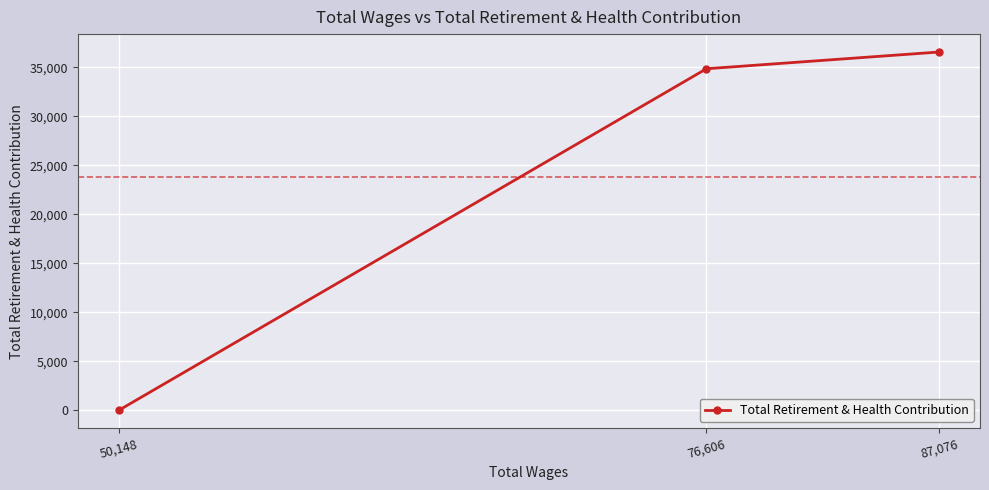

Reading right to left, transcribe all the data shown in this chart.

87,076=36580	76,606=34873	50,148=0